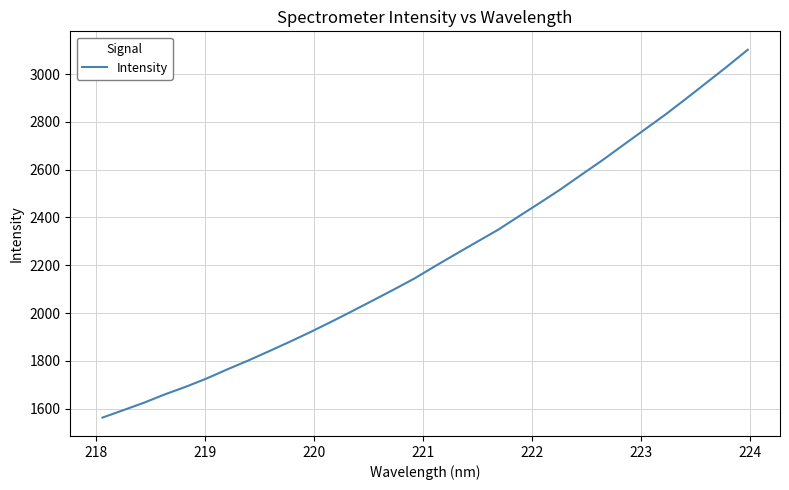

What is the sum of all values?

71320.6